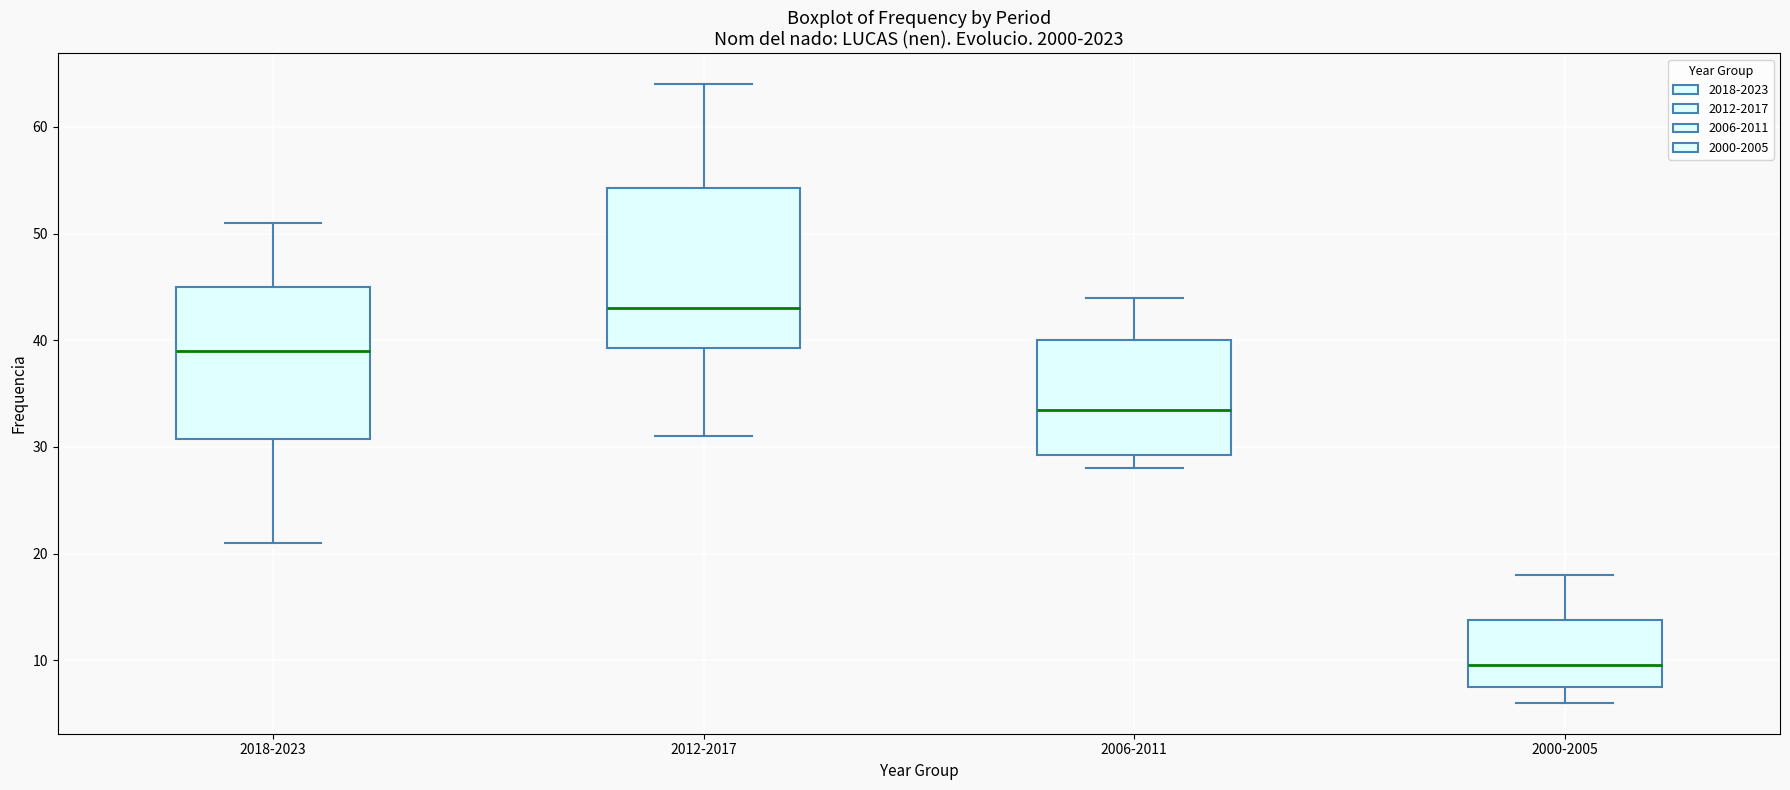

Where does the upper whisker of the box for 2000-2005 end on the y-axis? The values are not printed on the chart, so give them approximately, as read against the axis.

18